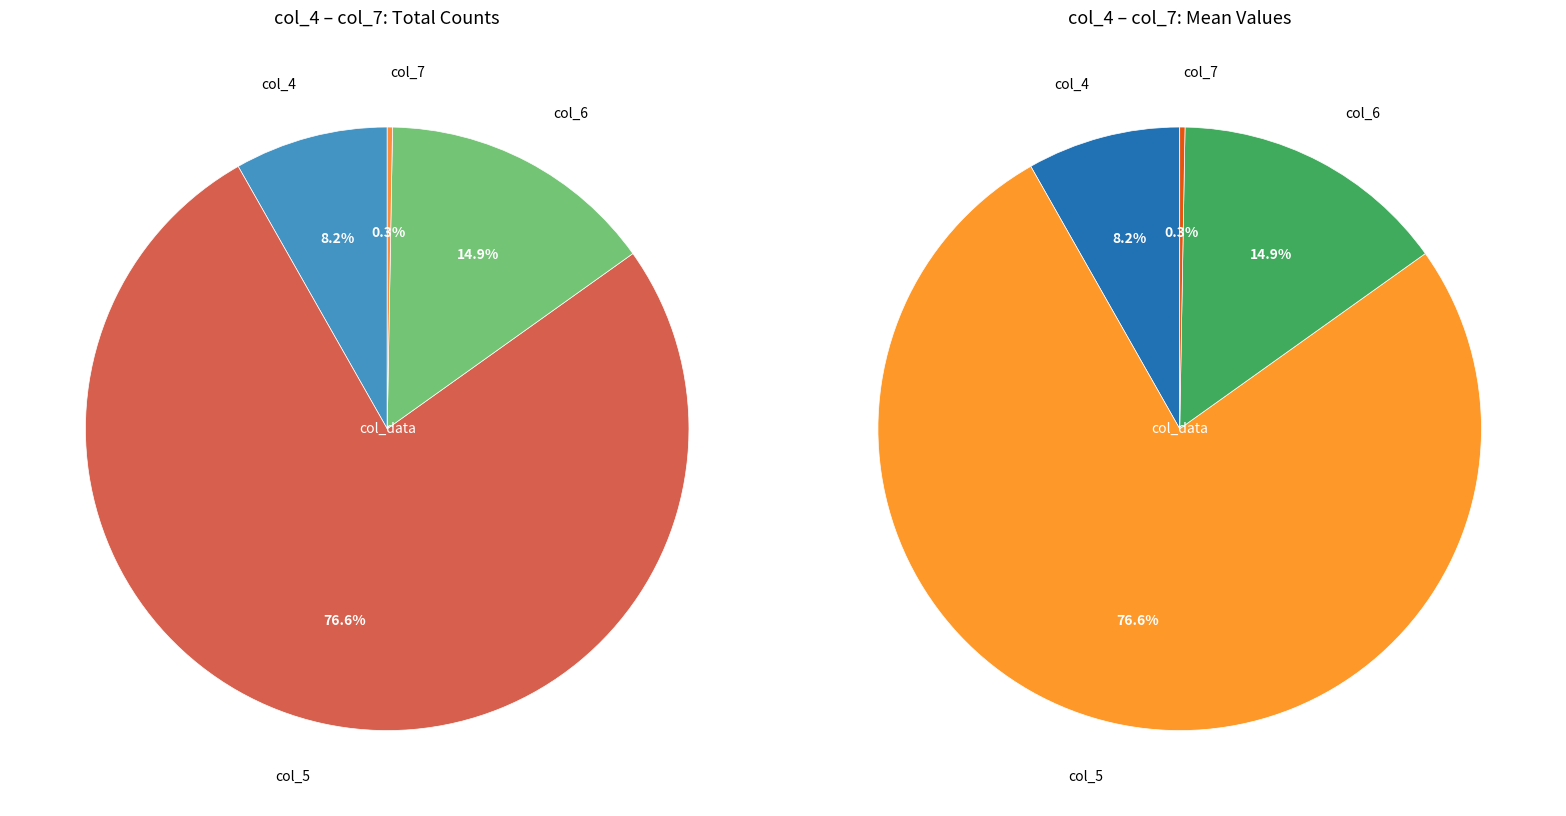

Is it true that 27 is 14% of the pie?

False